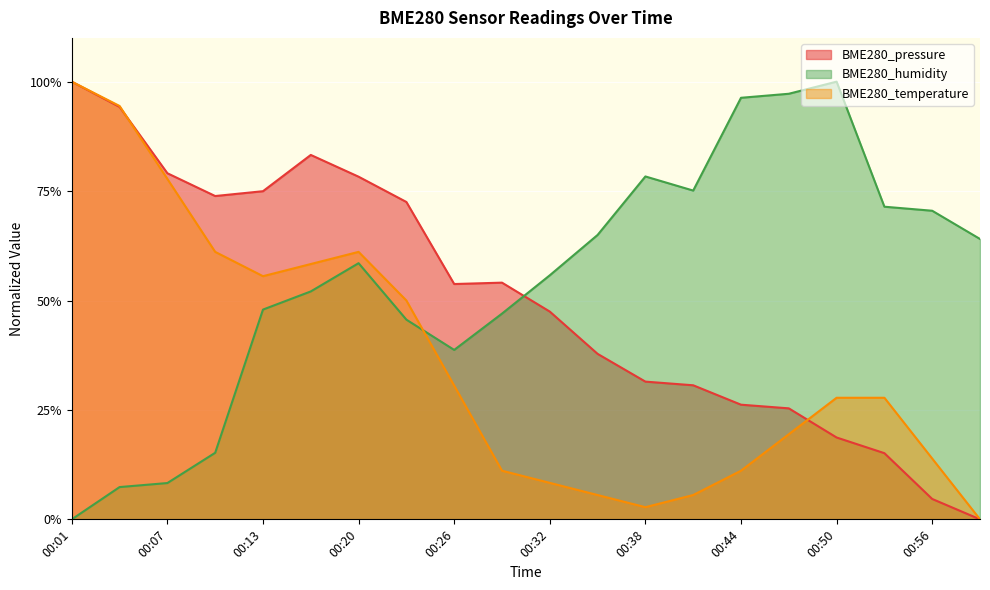

What is the value of the BME280_humidity point at the 9th from the left?

0.4